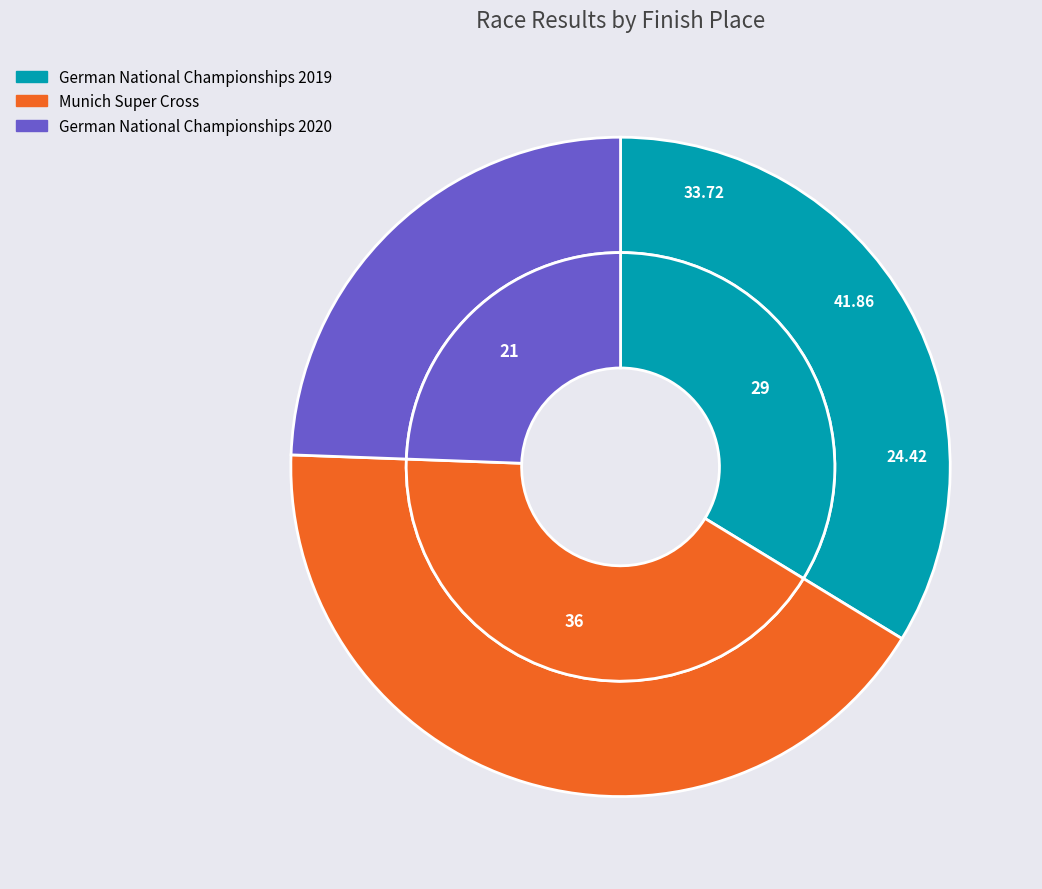

How much of the chart is everything except German National Championships 2020?

75.6%